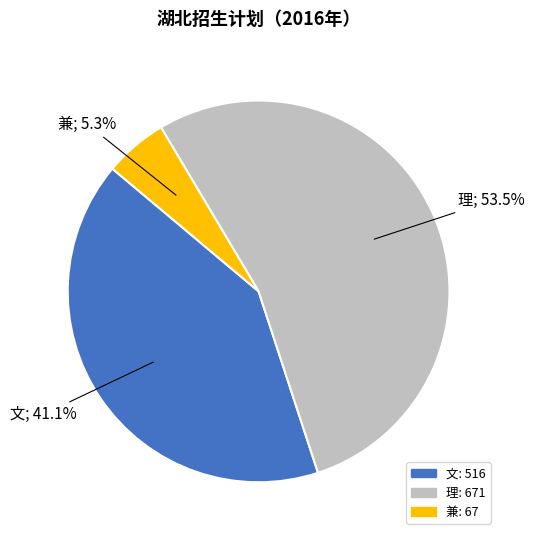

To the nearest percent, what is the difference between the 文 and 理 slice percentages?

12%